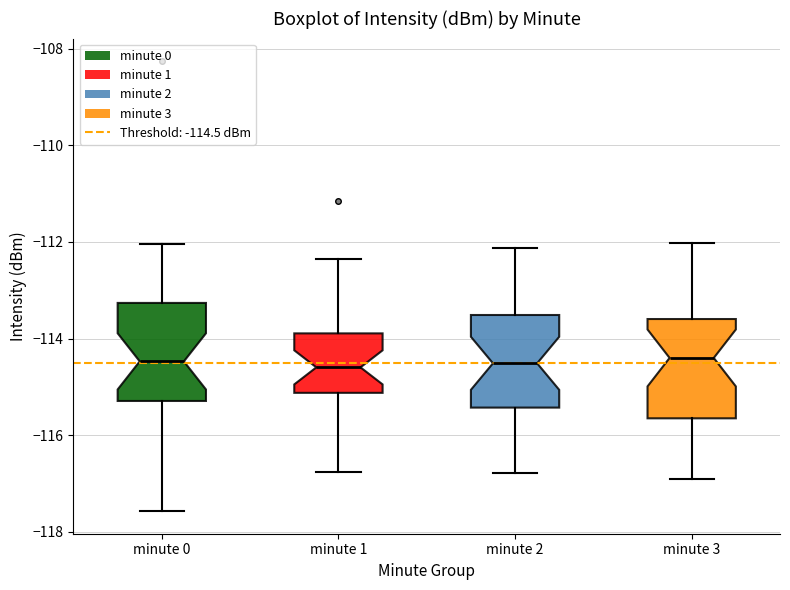

Reading left to right, transcribe this box plot: for each box, give where its median line is, the range the box spans, and where its two whiskers end, as read against the y-axis. The values are not printed on the chart, so give them approximately, as read against the axis.

minute 0: median -114.4, box -115.2 to -113.2, whiskers -117.6 to -112.0
minute 1: median -114.6, box -115.2 to -113.8, whiskers -116.8 to -112.4
minute 2: median -114.6, box -115.4 to -113.6, whiskers -116.8 to -112.2
minute 3: median -114.4, box -115.6 to -113.6, whiskers -117.0 to -112.0